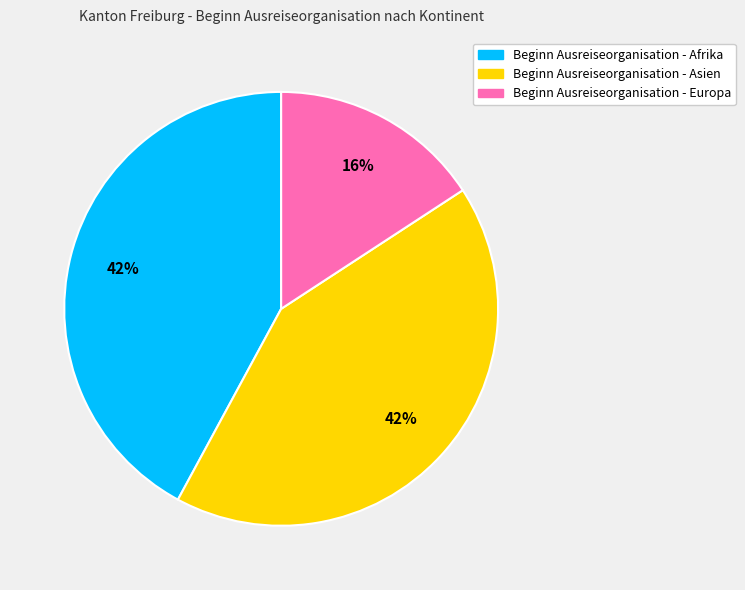

To the nearest percent, what is the difference between the largest and smallest slice percentages?

26%